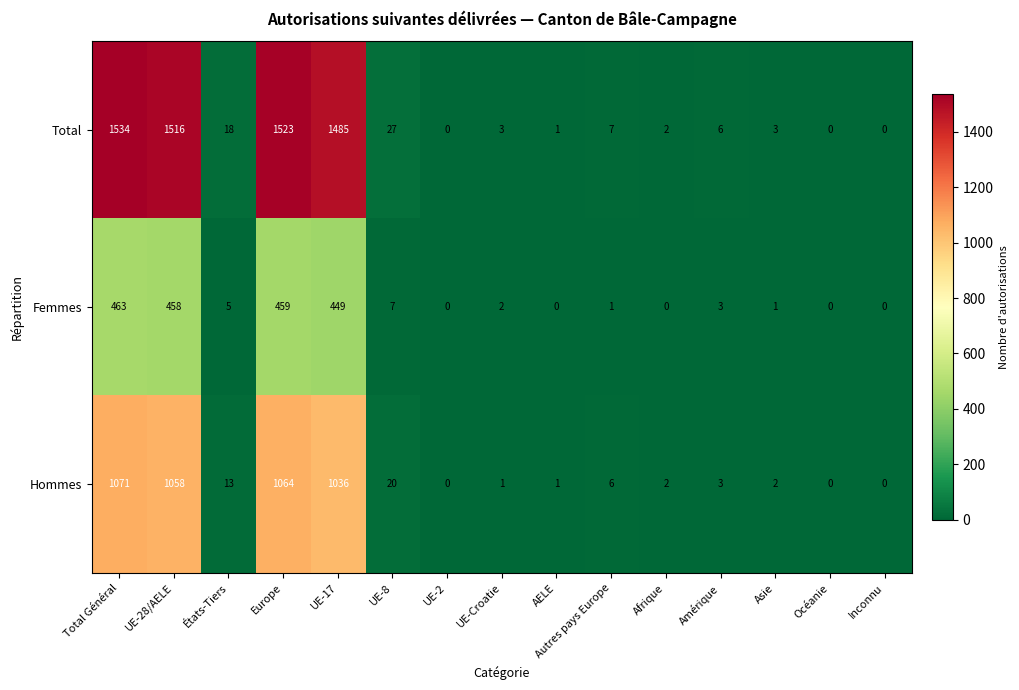

At how many categories does at least one series exceed 701?

4